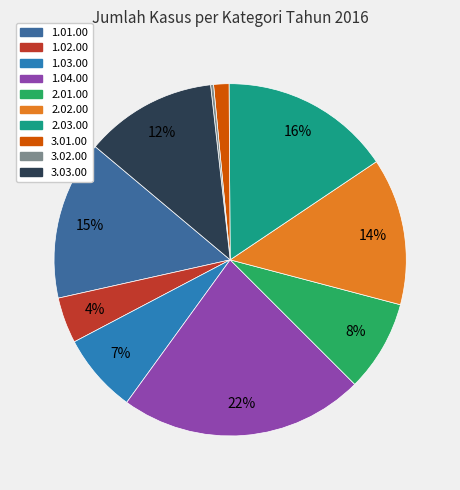

Is it true that 1.01.00 is 7% of the pie?

False